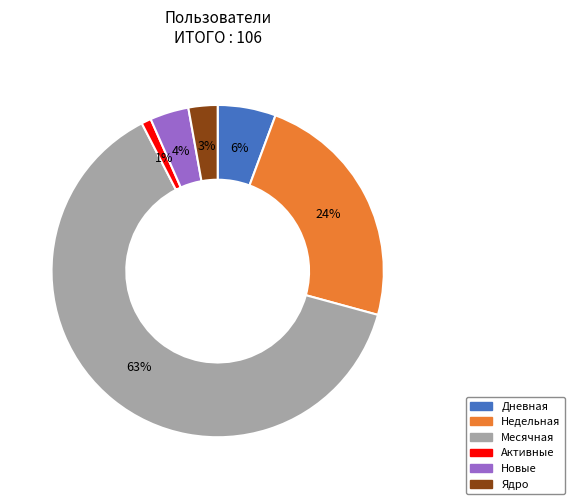

Which category has the biggest portion of the pie?

Месячная